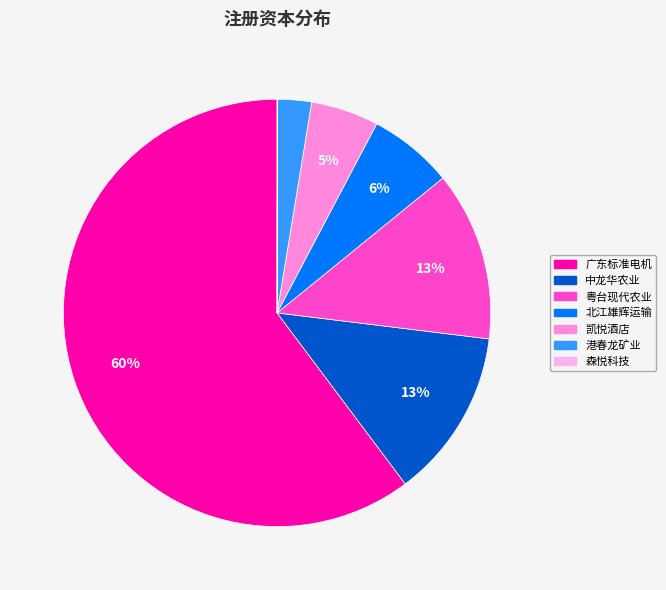

To the nearest percent, what is the difference between the largest and smallest slice percentages?

60%